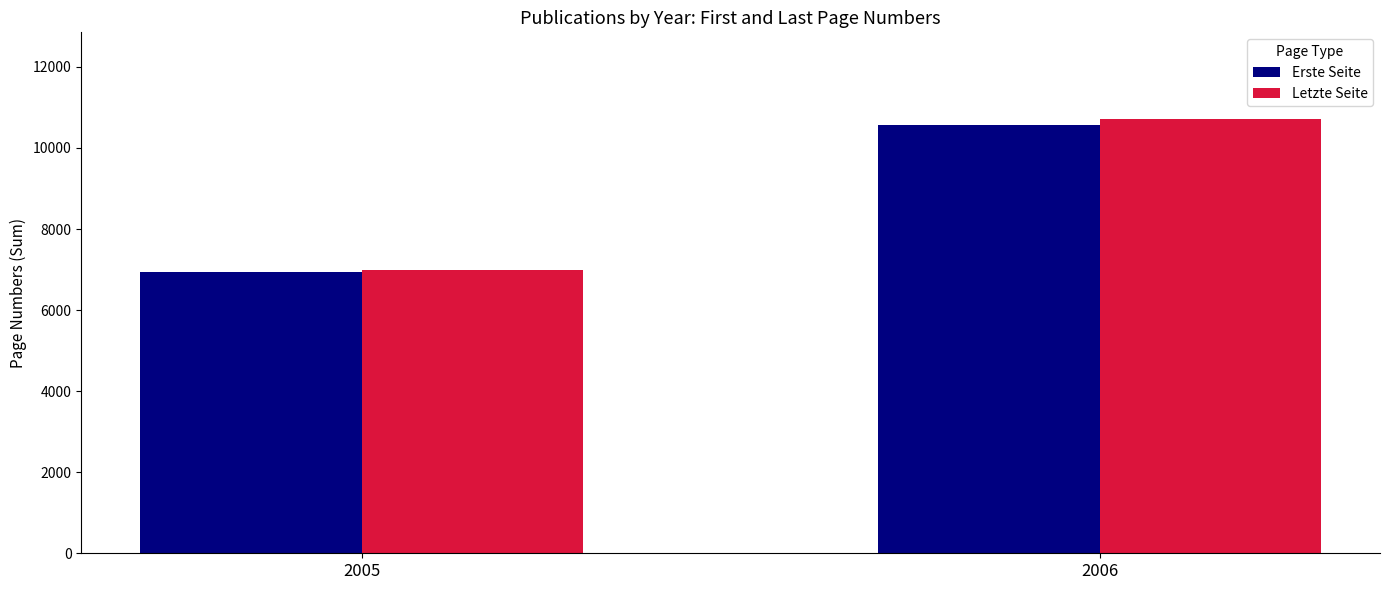

Which category has the highest value across all series?

2006